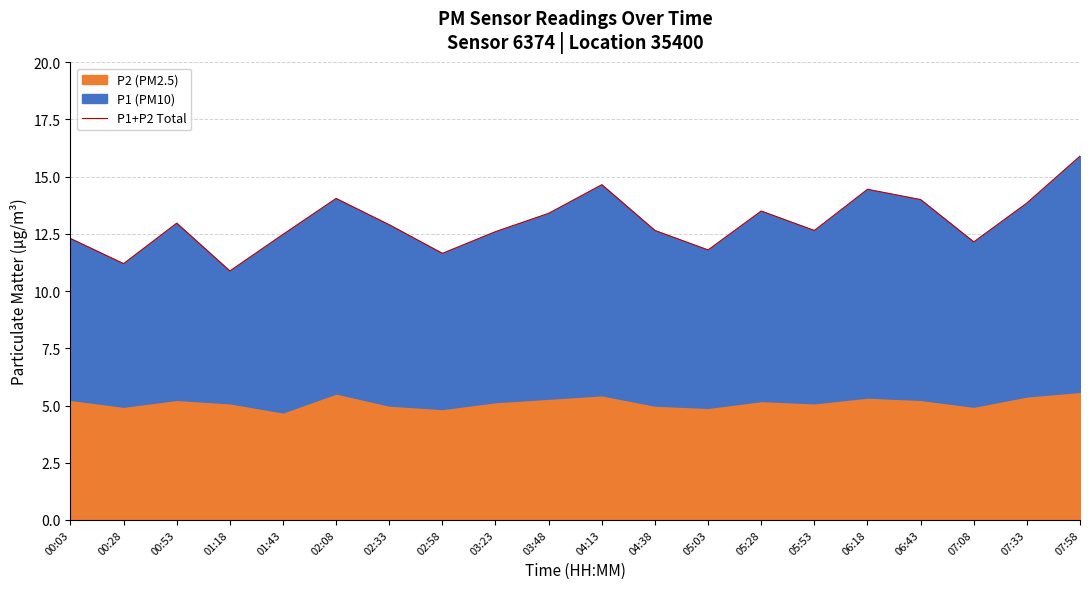

How many interior local peaks (higher than both neighbors) does the data have?

5